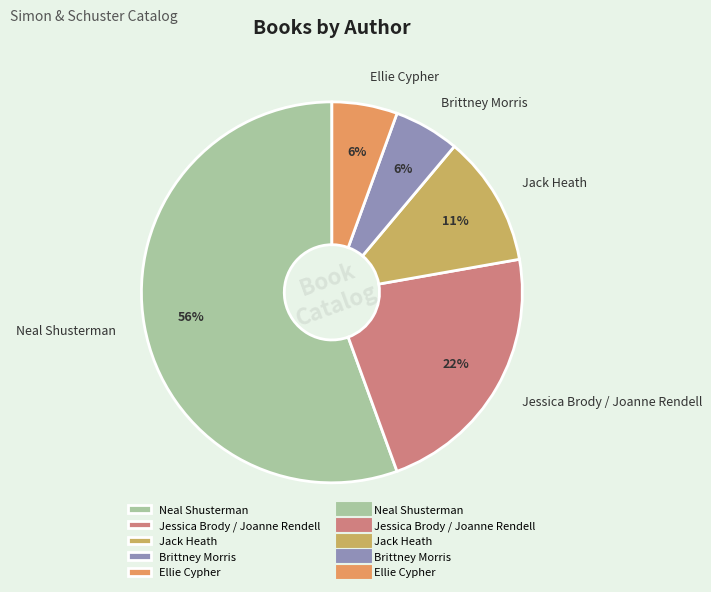

What is the ratio of the value at Jessica Brody / Joanne Rendell to the value at Neal Shusterman?

0.4